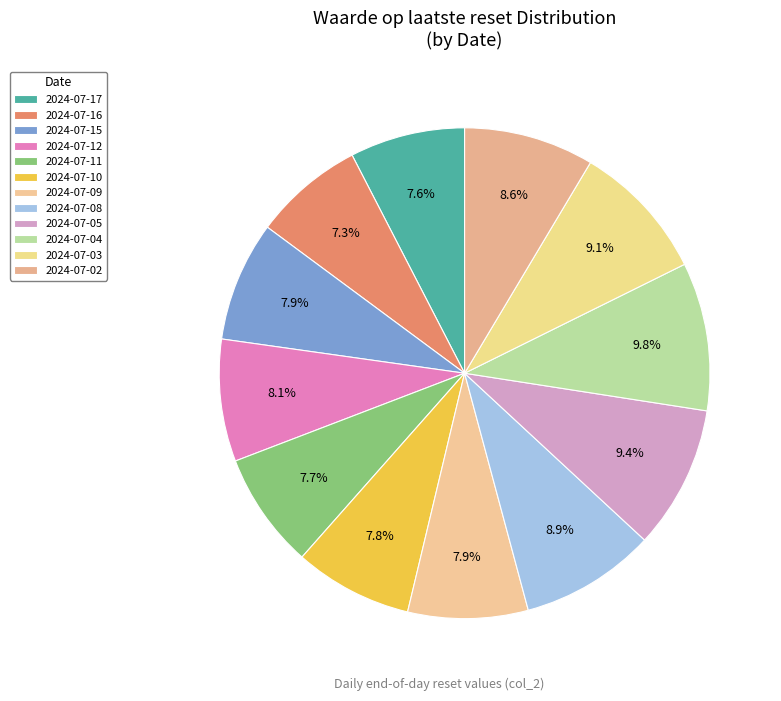

Between 2024-07-11 and 2024-07-08, which is larger?

2024-07-08